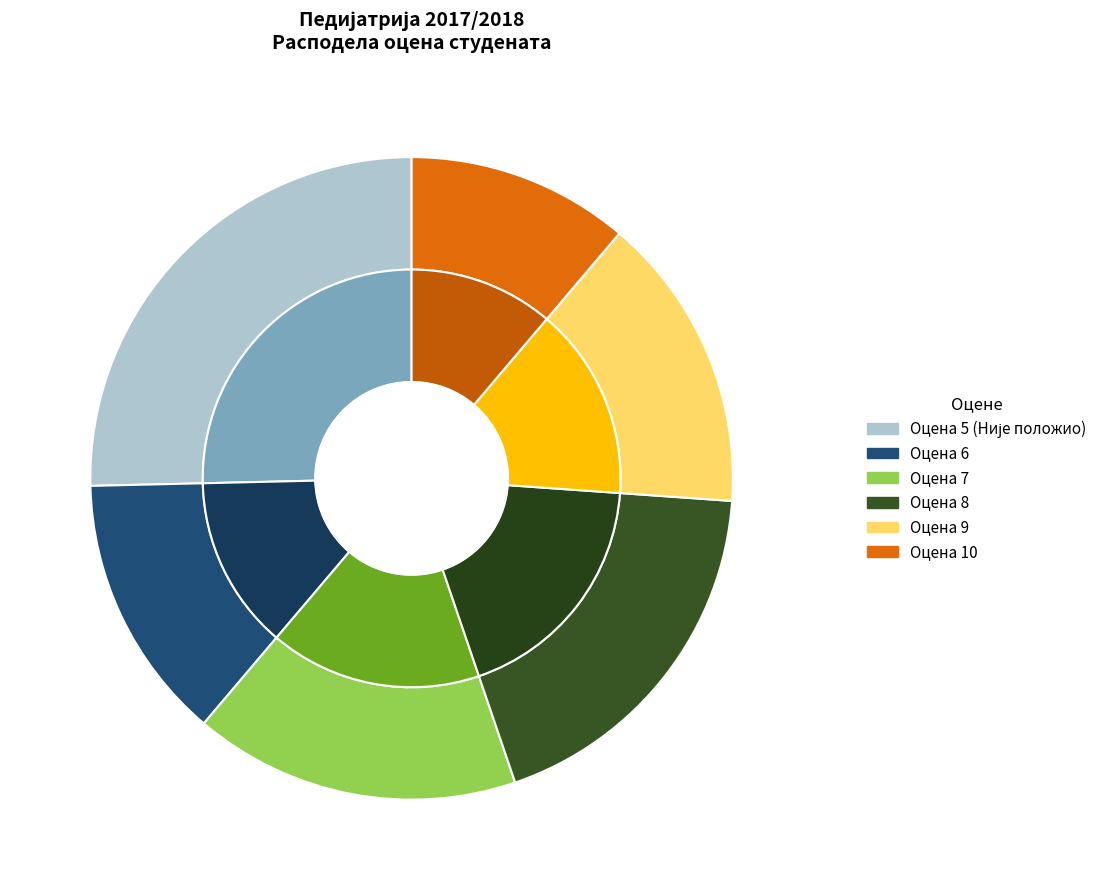

To the nearest percent, what percentage of the pie is Оцена 10?

11%